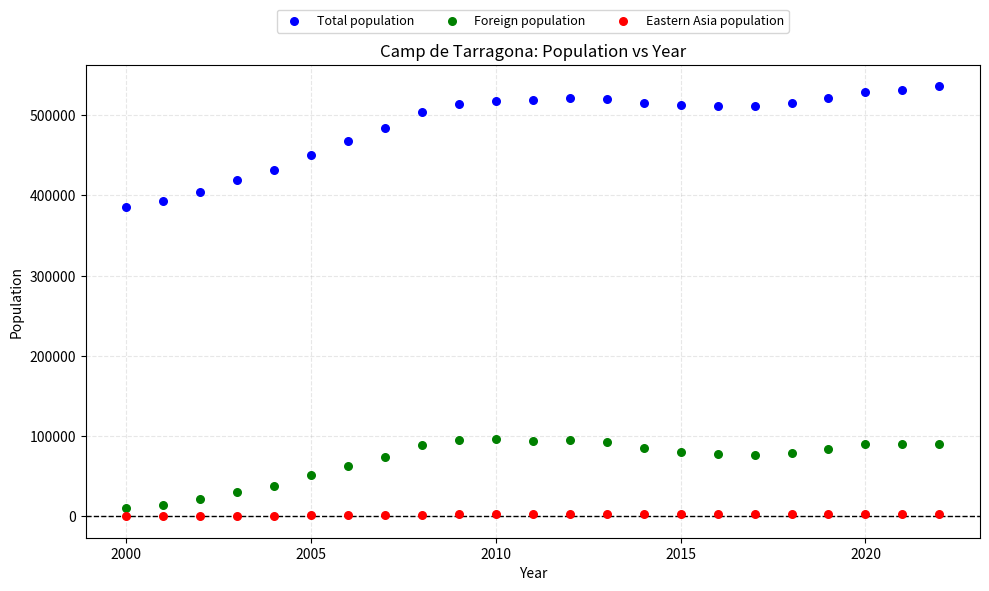

Which series contains the lowest Y value?

Eastern Asia population